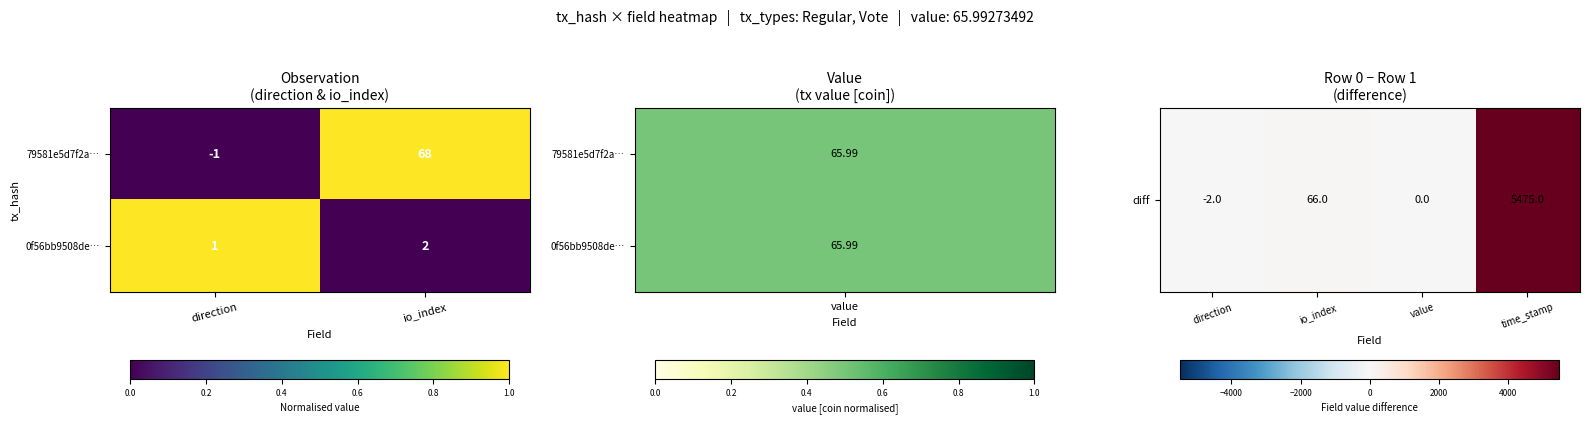

At which label is 0f56bb9508de… closest to 1?

direction